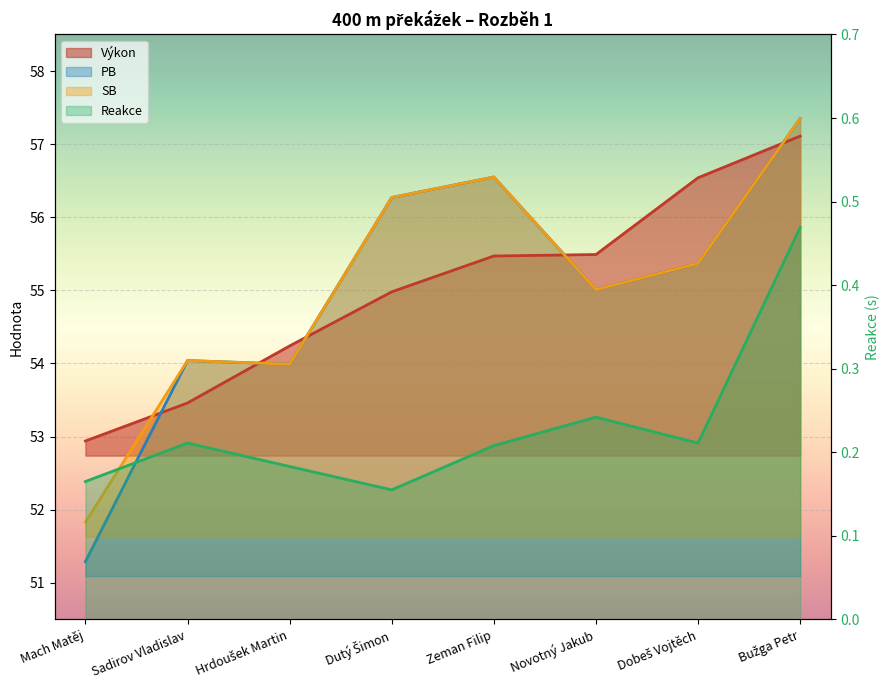

What are all the series names shown in the legend?

Výkon, PB, SB, Reakce